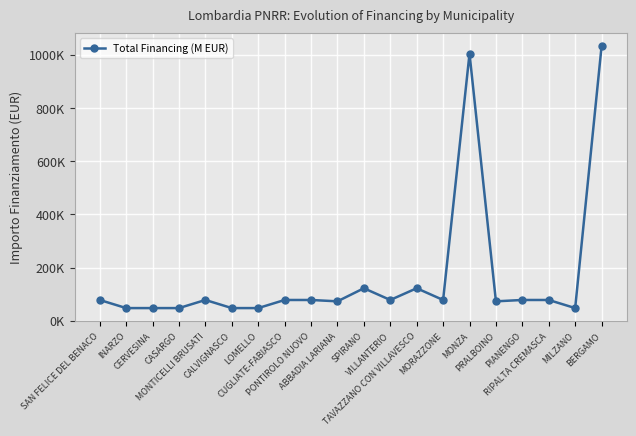

Reading right to left, extract all data points from this chart.

1031574	47427	77897	77897	72828	1003880	77897	121992	77897	121992	72828	77897	77897	47427	47427	77897	47427	47427	47427	77897